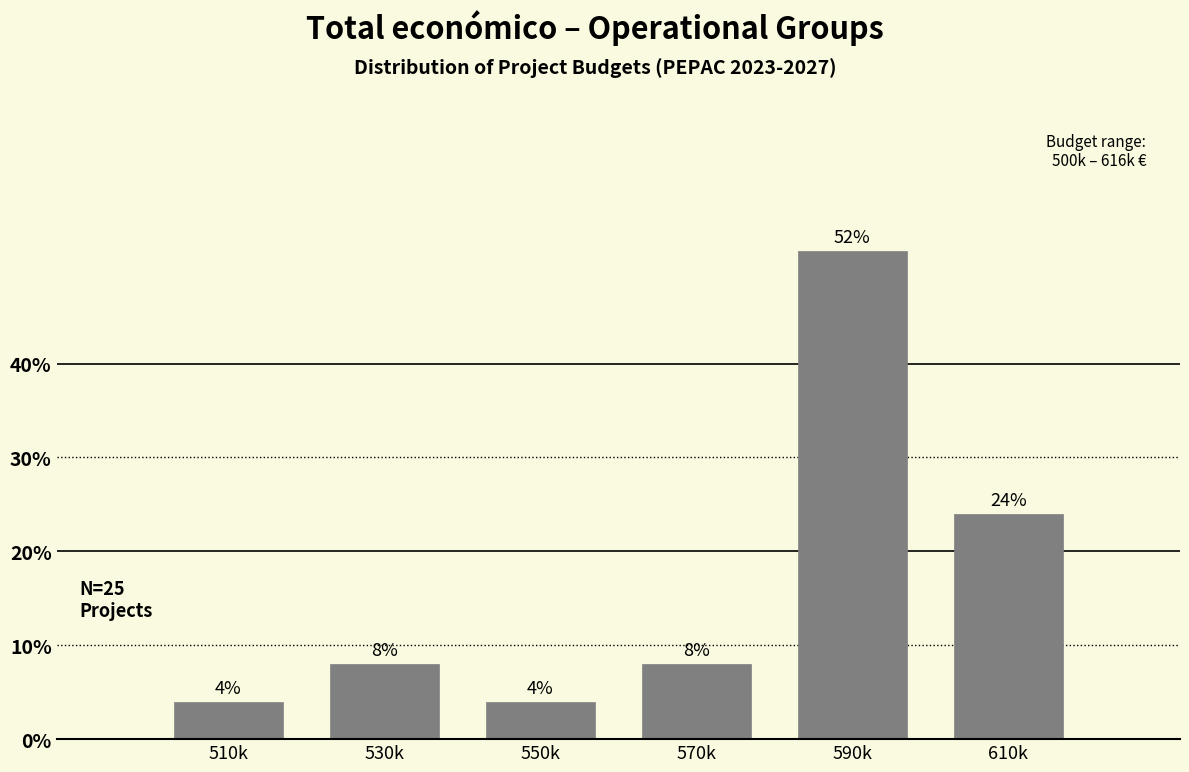

Reading right to left, transcribe all the data shown in this chart.

610k=24	590k=52	570k=8	550k=4	530k=8	510k=4